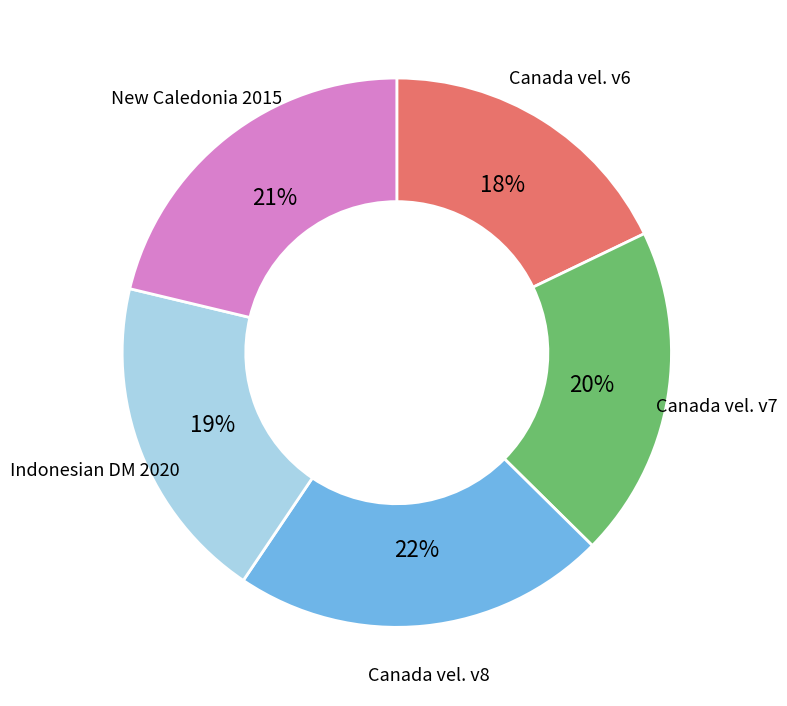

Is there any slice that represents more than half of the pie?

No